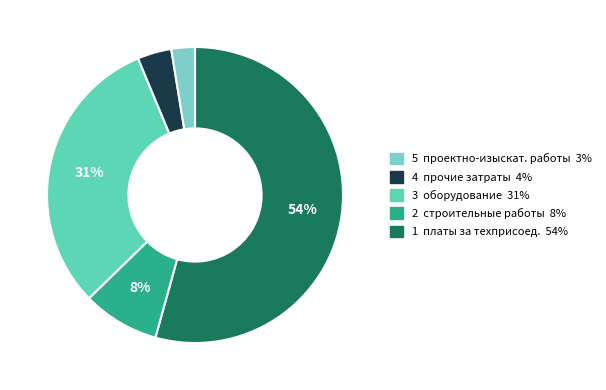

Which slice represents more than half of the pie?

платы за технологическое присоединение